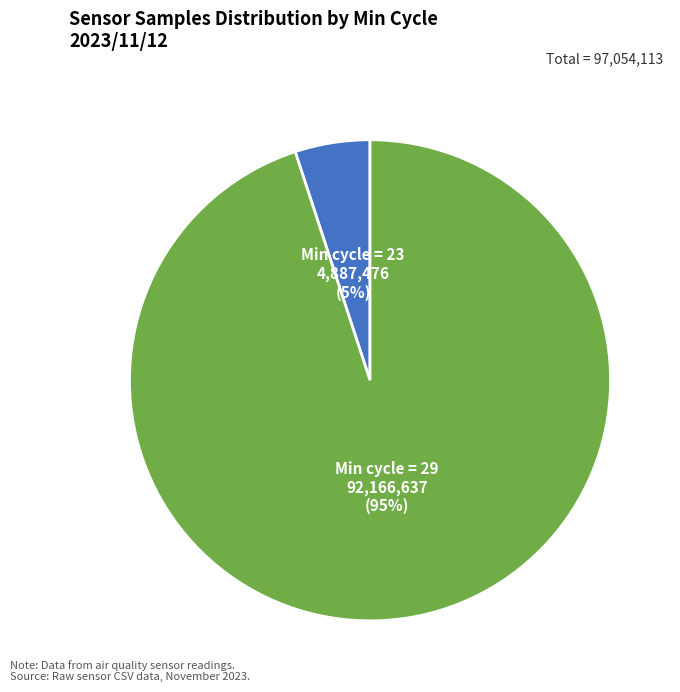

To the nearest percent, what is the average slice percentage?

50%